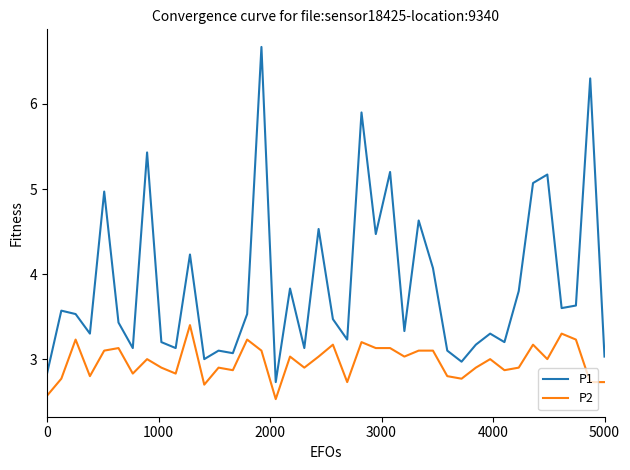

True or false: P2 and P1 cross at least once.

False